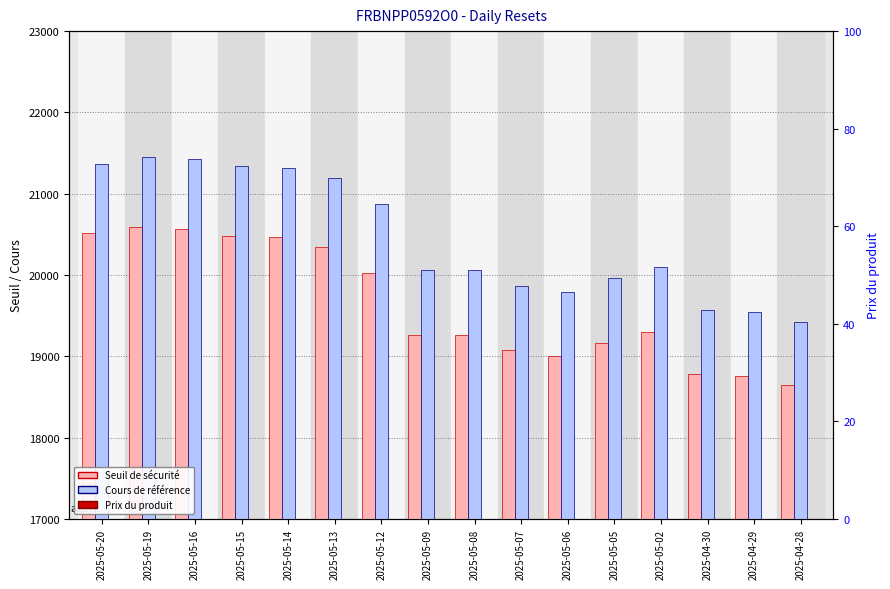

Which series has the widest spread of values?

Cours de référence